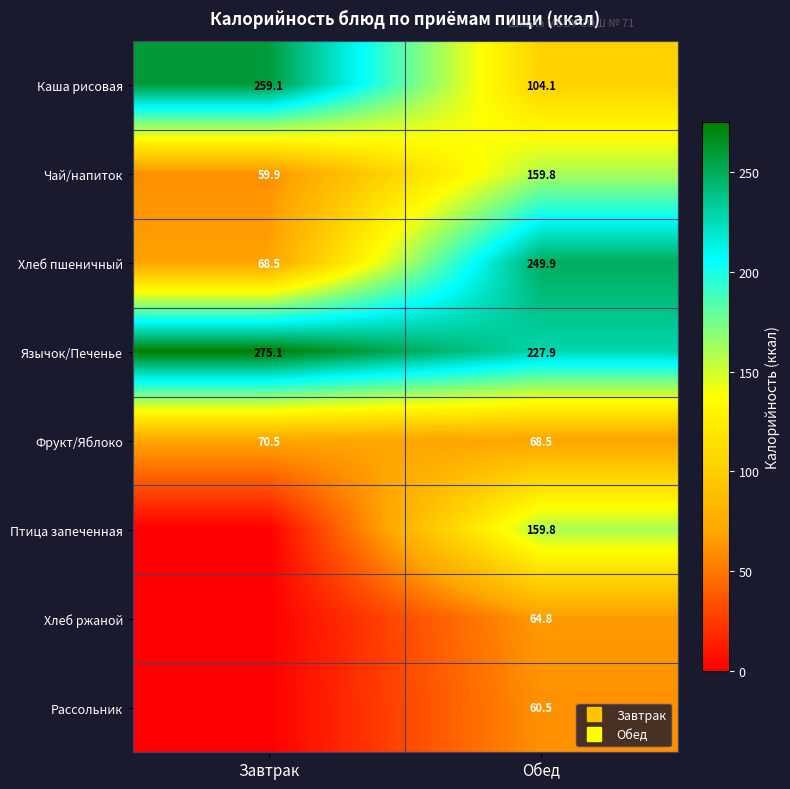

How many series are shown in this chart?

8